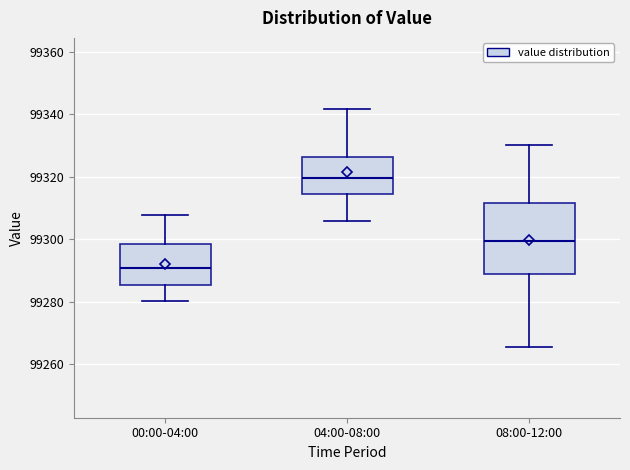

Comparing the boxes themselves (not the whiskers), which one is the tallest?

08:00-12:00